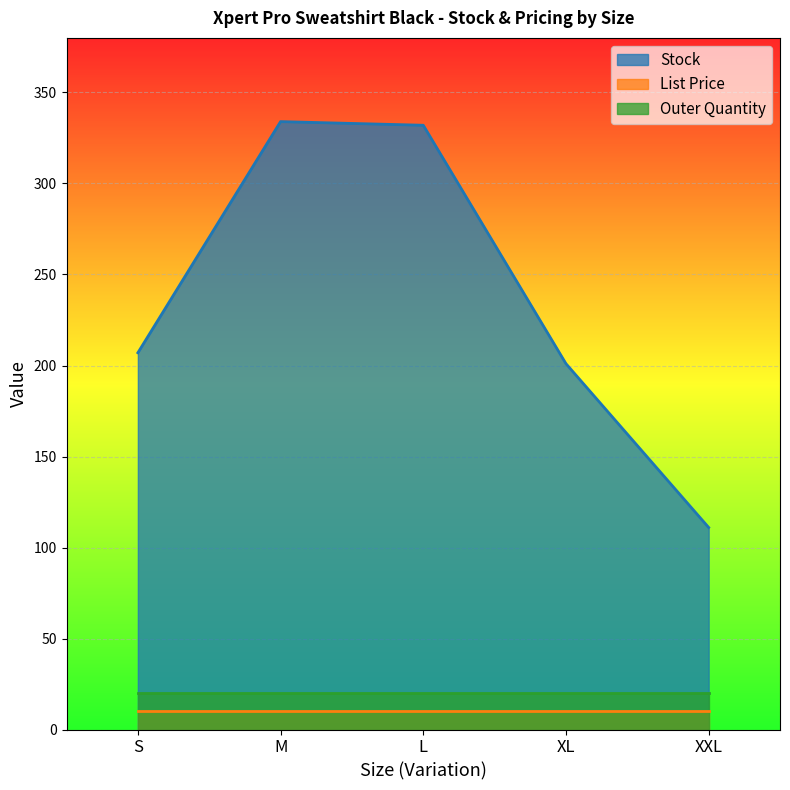

Is it true that List Price equals 9.9 at L?

True